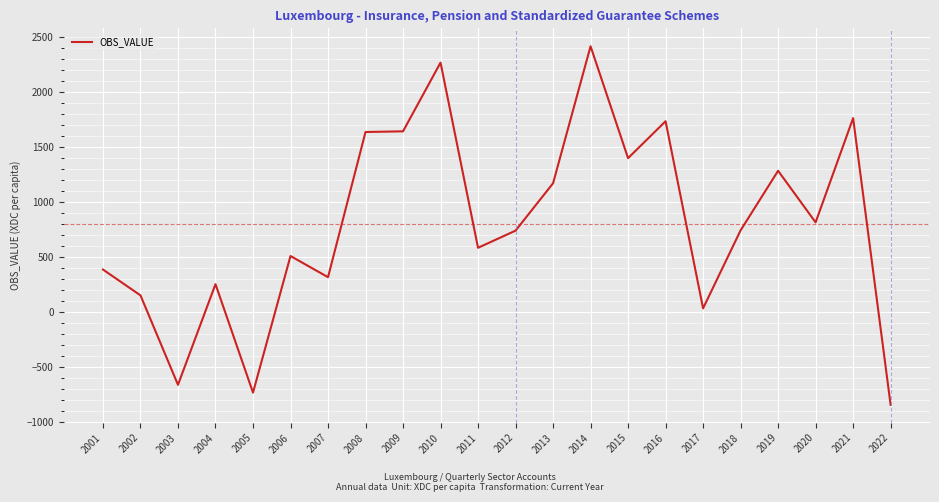

What is the change in value from 2002 to 2016?

+1582.0